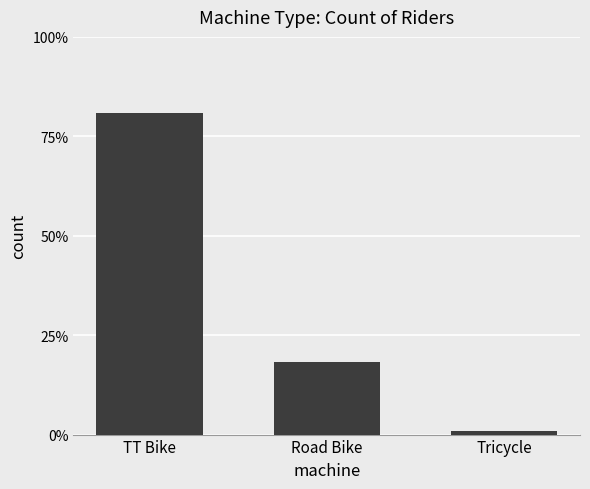

What is the label of the 3rd bar from the left?

Tricycle